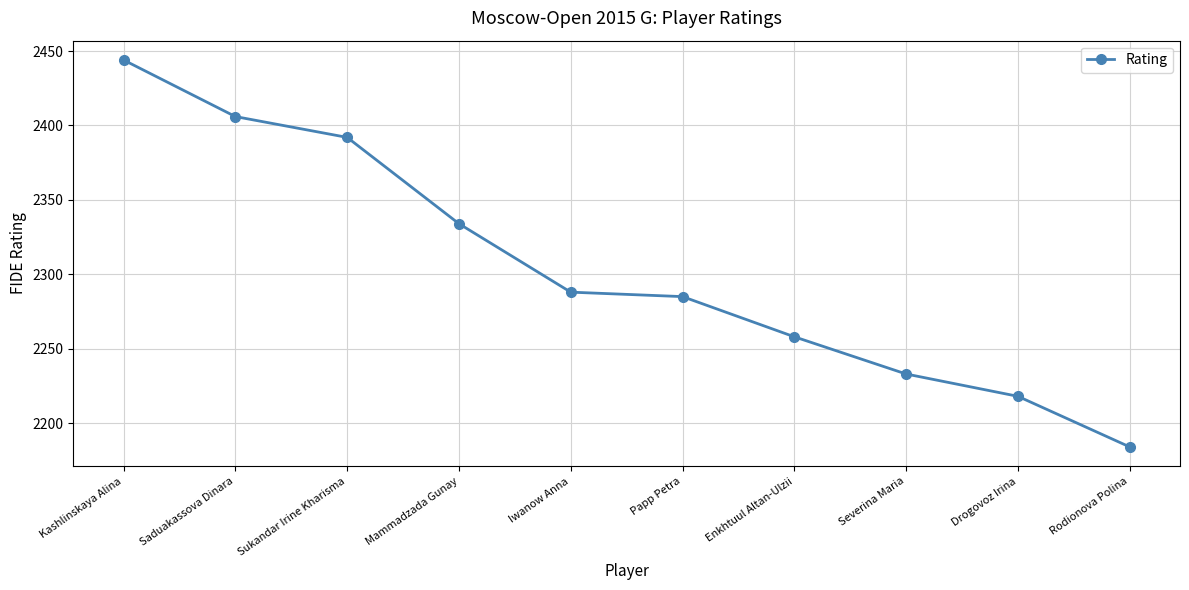

Rank the categories by value from highest to lowest.

Kashlinskaya Alina, Saduakassova Dinara, Sukandar Irine Kharisma, Mammadzada Gunay, Iwanow Anna, Papp Petra, Enkhtuul Altan-Ulzii, Severina Maria, Drogovoz Irina, Rodionova Polina